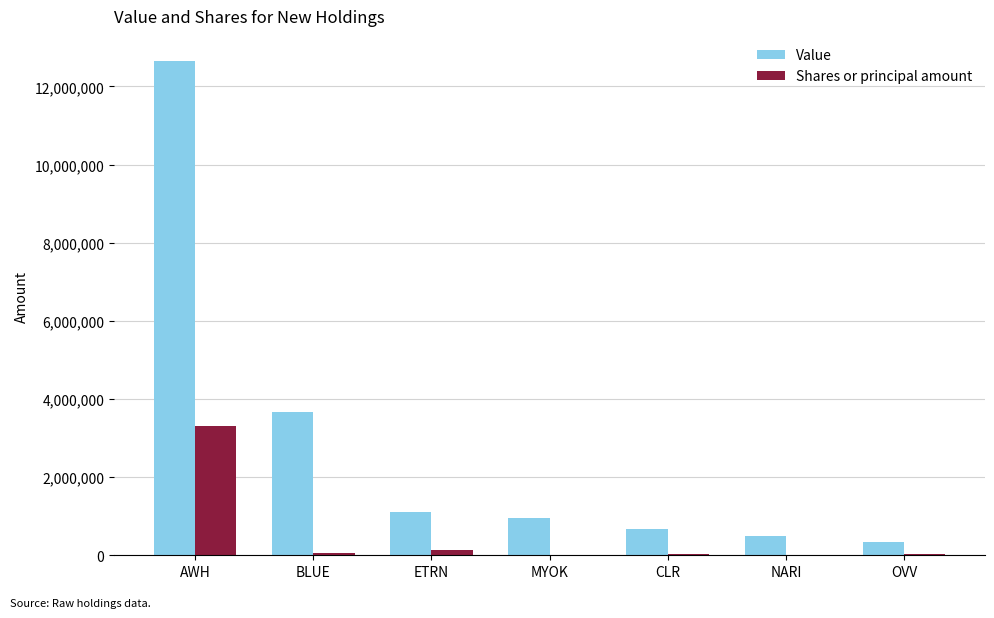

What is the sum of all Shares or principal amount values?

3583247